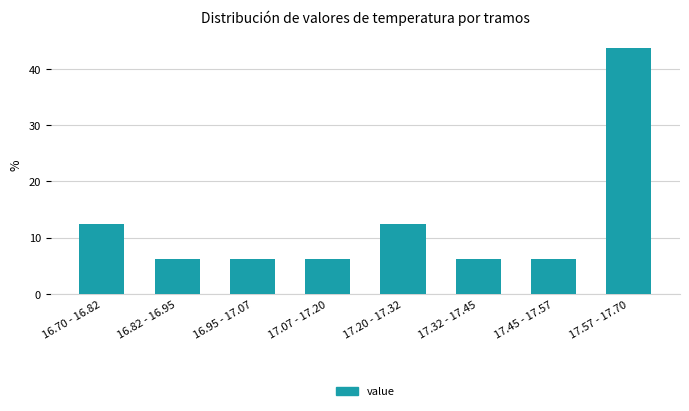

What is the sum of all values?

100.0